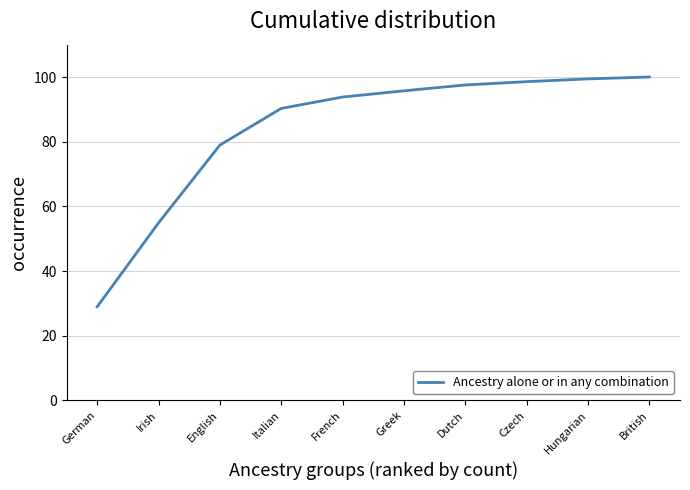

Reading left to right, transcribe all the data shown in this chart.

German=29.0	Irish=54.9	English=79.0	Italian=90.3	French=93.8	Greek=95.7	Dutch=97.5	Czech=98.6	Hungarian=99.4	British=100.0